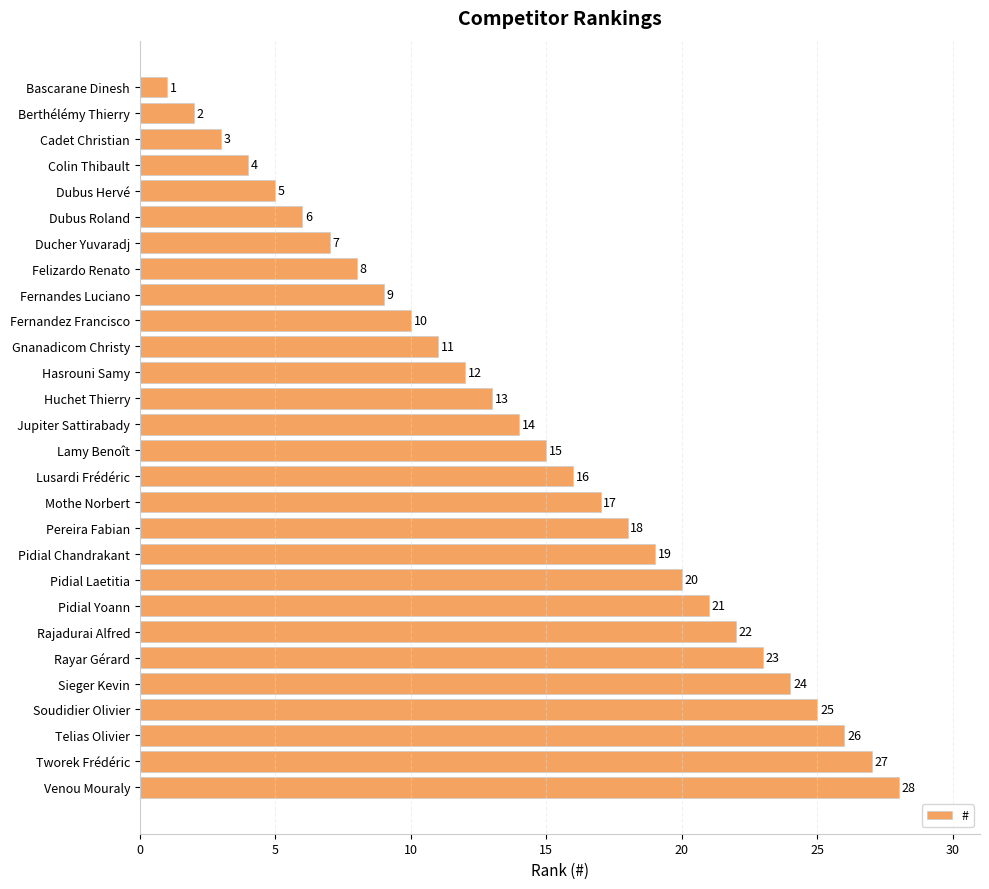

How many data points are less than 15?

14